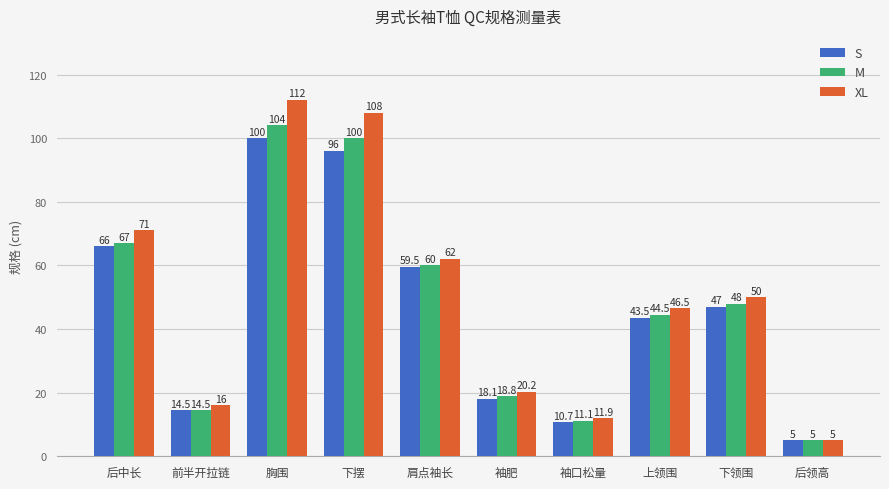

Does the chart contain any negative values?

No